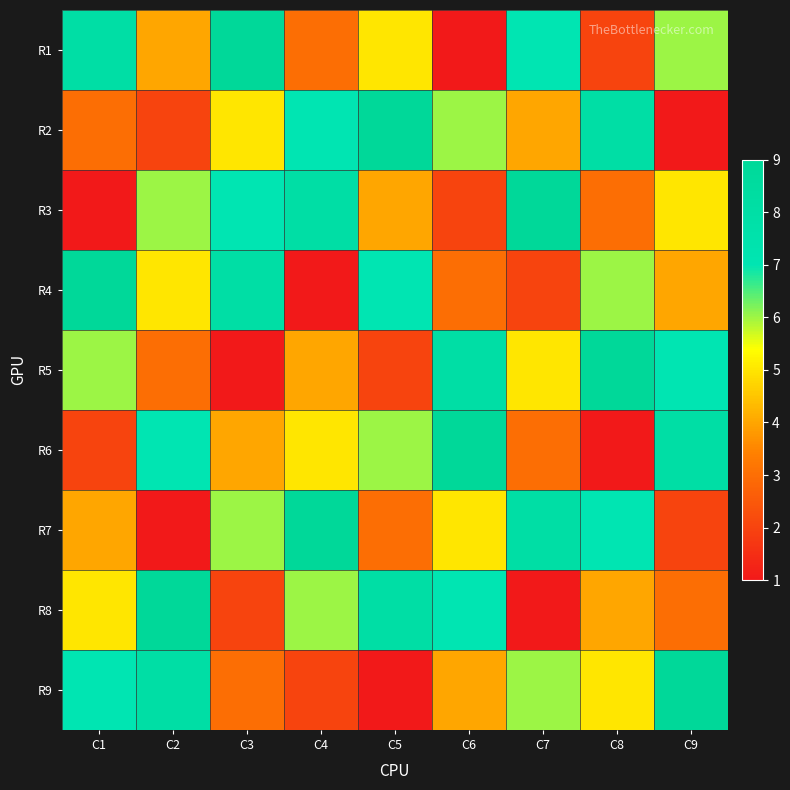

How many data points does each series have?

9